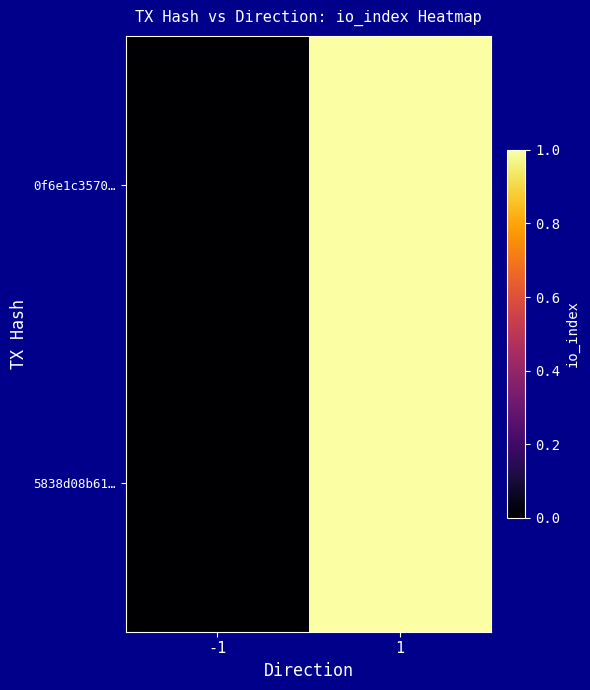

Reading left to right, what are all the values shown in this chart?

0f6e1c3570…: -1=0	1=1
5838d08b61…: -1=0	1=1